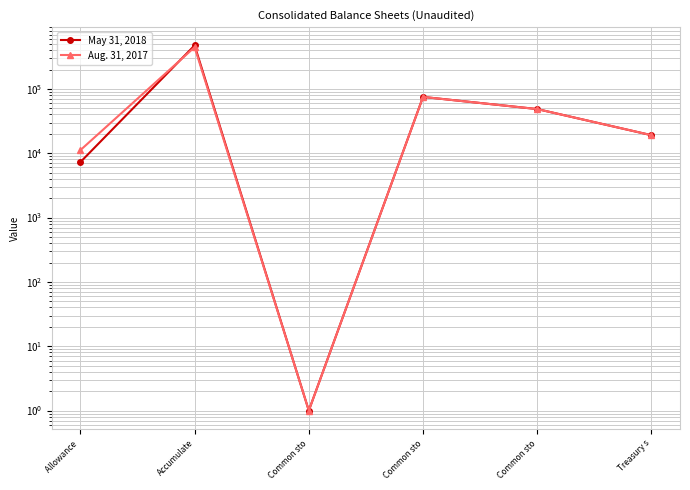

Which series has the largest range (max minus min)?

May 31, 2018